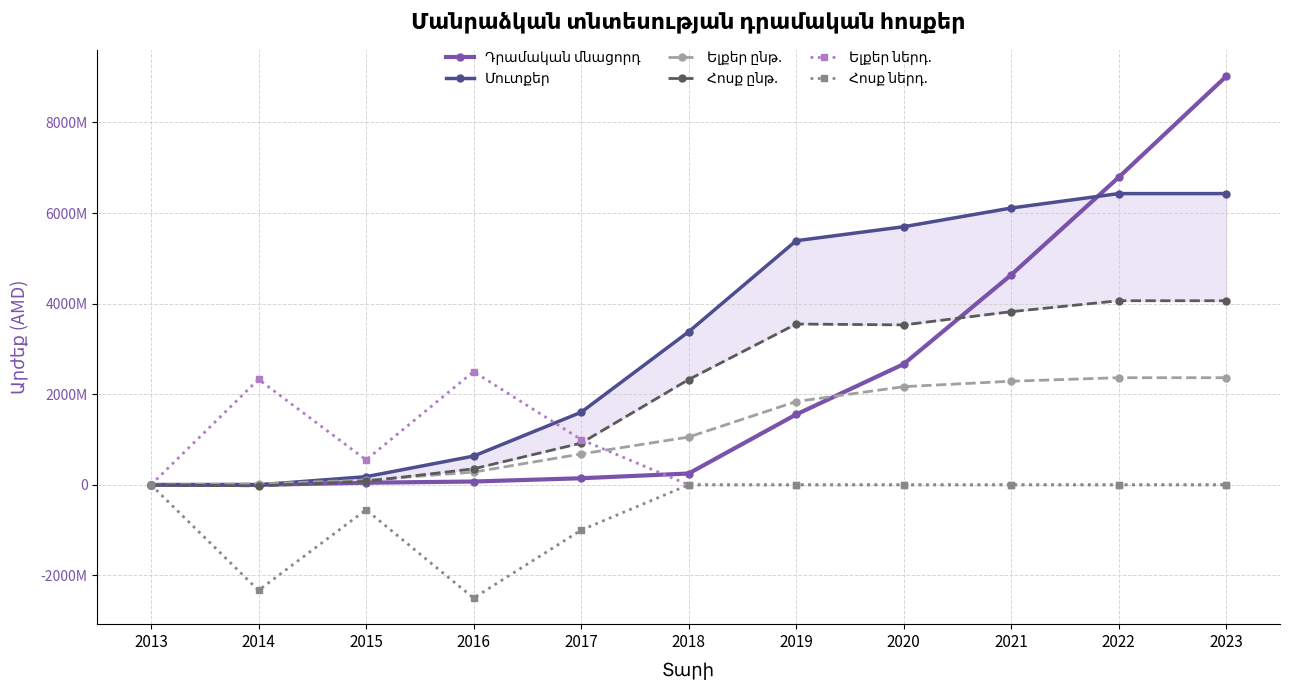

Does the chart display data point markers on the line(s)?

Yes